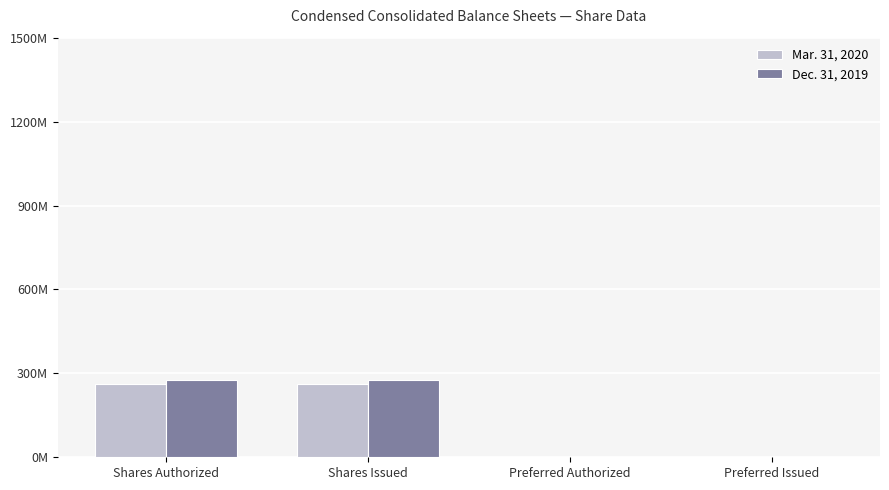

Is it true that Mar. 31, 2020 equals 173880738 at Shares Authorized?

False